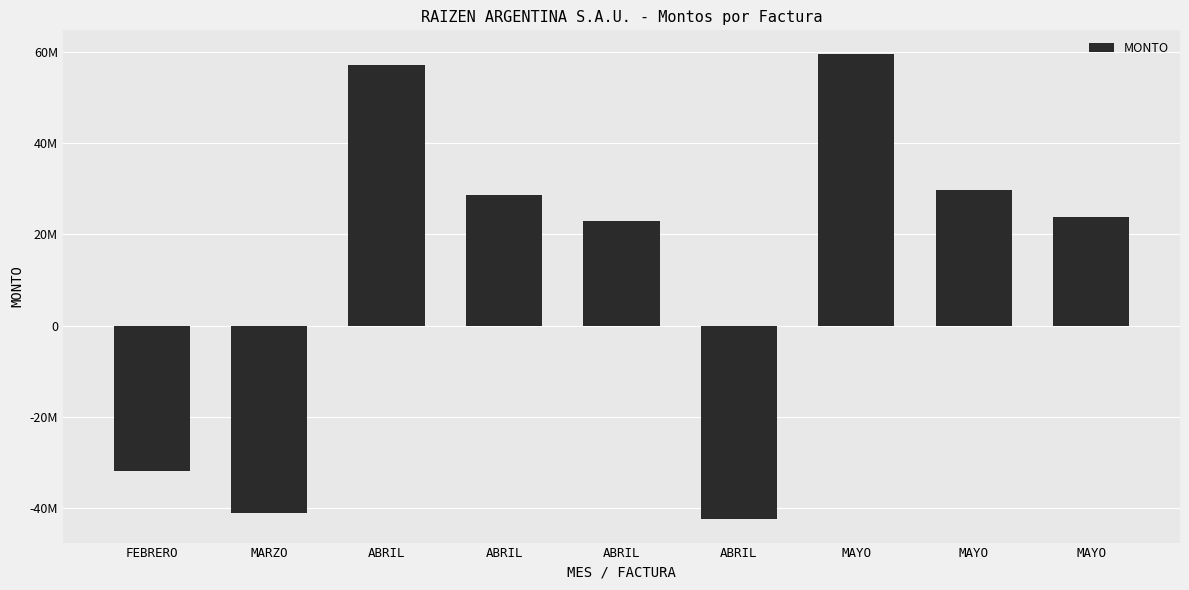

Does the chart contain any negative values?

Yes